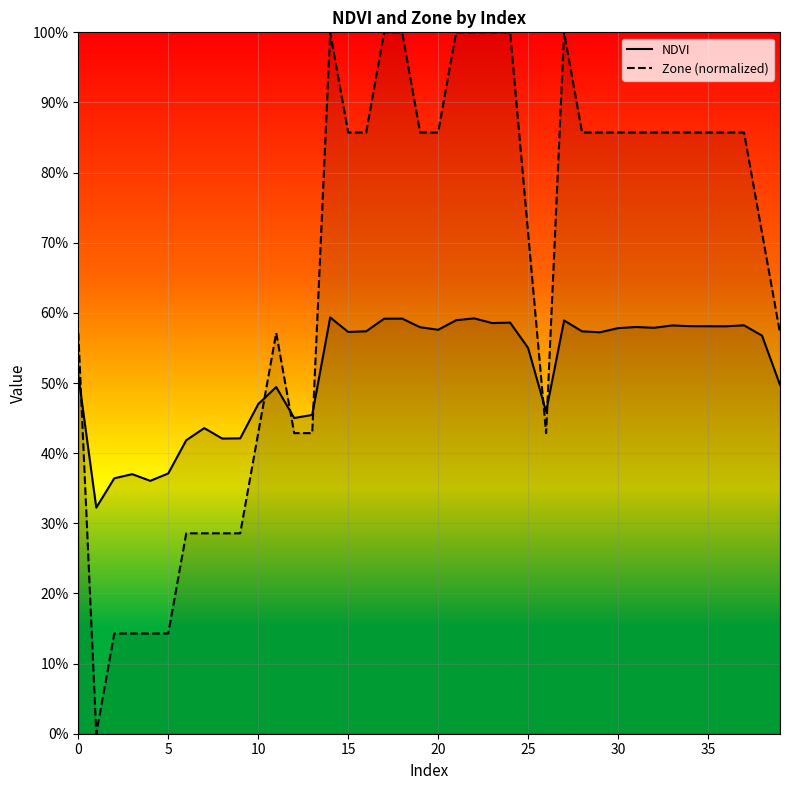

What is the approximate value of Zone (normalized) at 35?

0.9